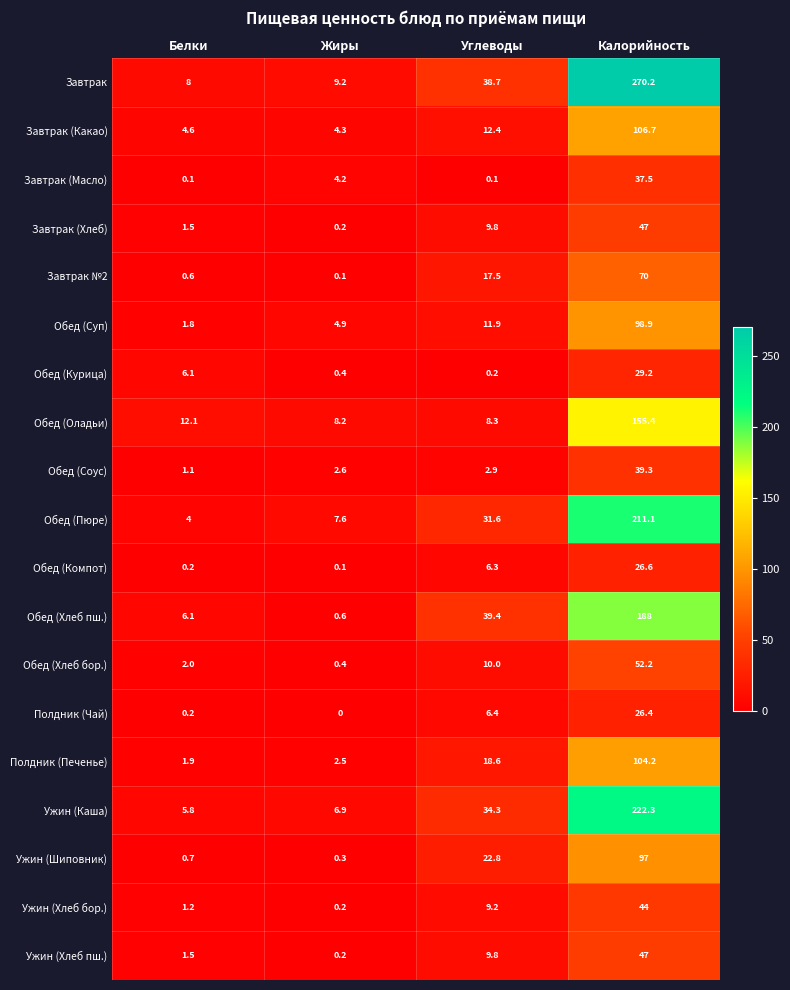

List the labels in order of Ужин (Хлеб пш.) value, smallest first.

Жиры, Белки, Углеводы, Калорийность